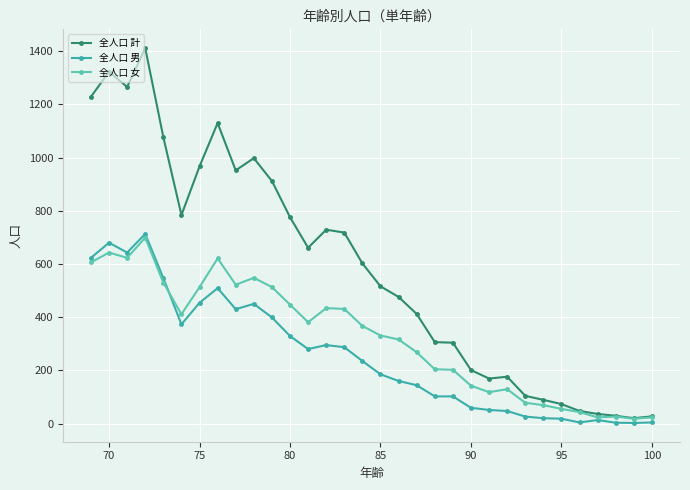

Which series has the widest spread of values?

全人口 計